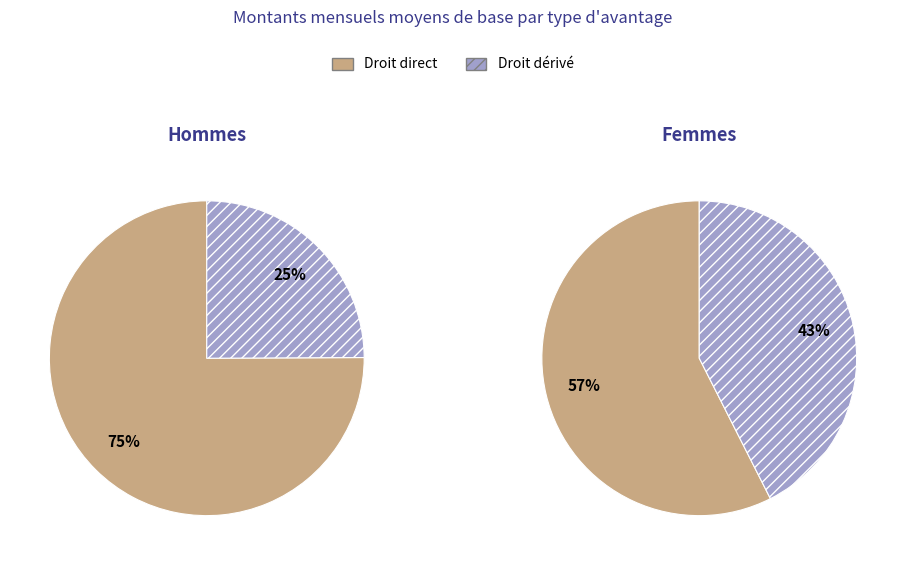

To the nearest percent, what portion does Montant de l'avantage de droit dérivé represent?

43%